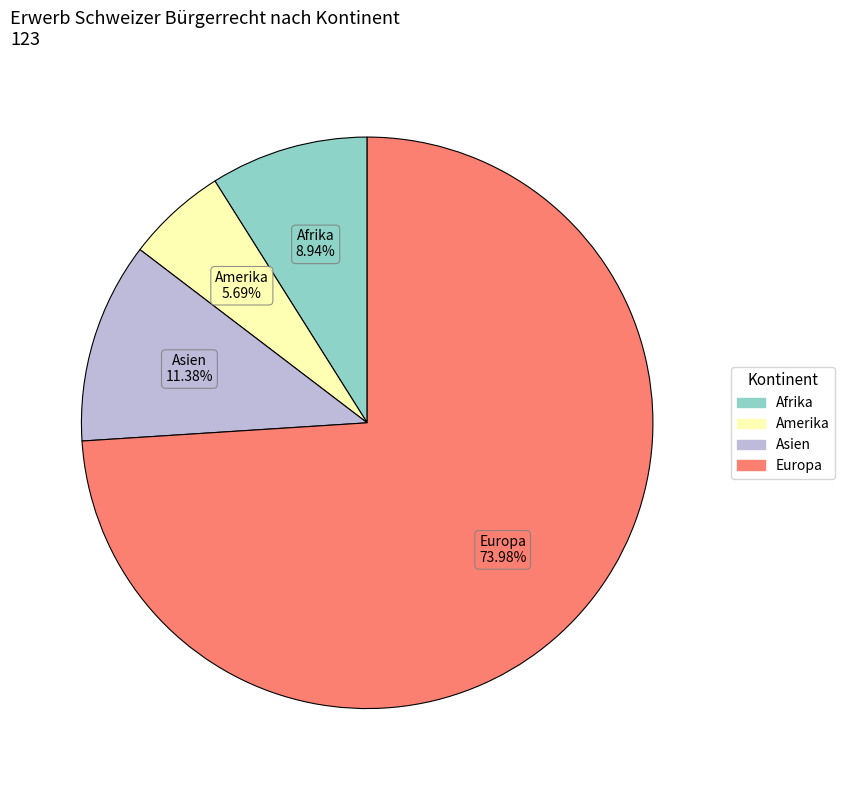

What is the majority slice?

Europa